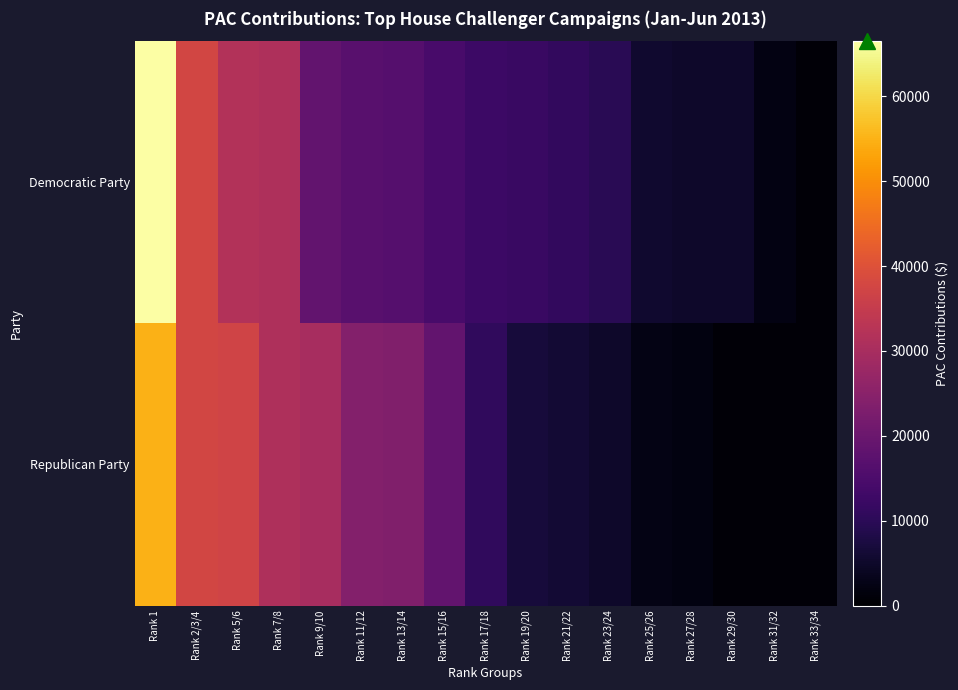

What is the difference between the highest and lowest values at Rank 13/14?

7087.9